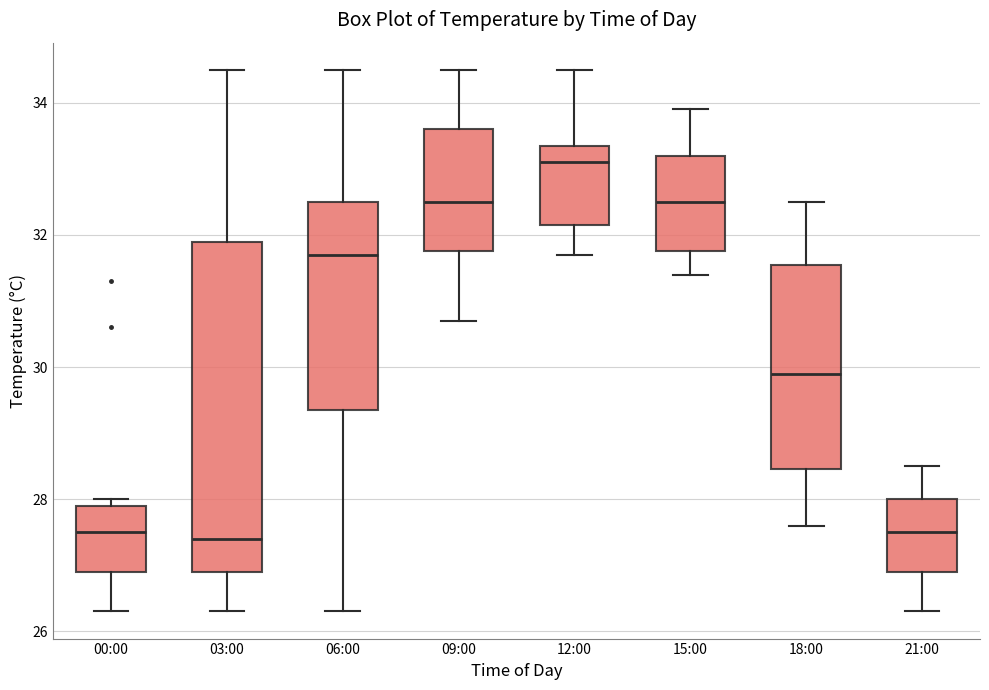

Where does the median line of the box for 21:00 sit on the y-axis? The values are not printed on the chart, so give them approximately, as read against the axis.

27.6